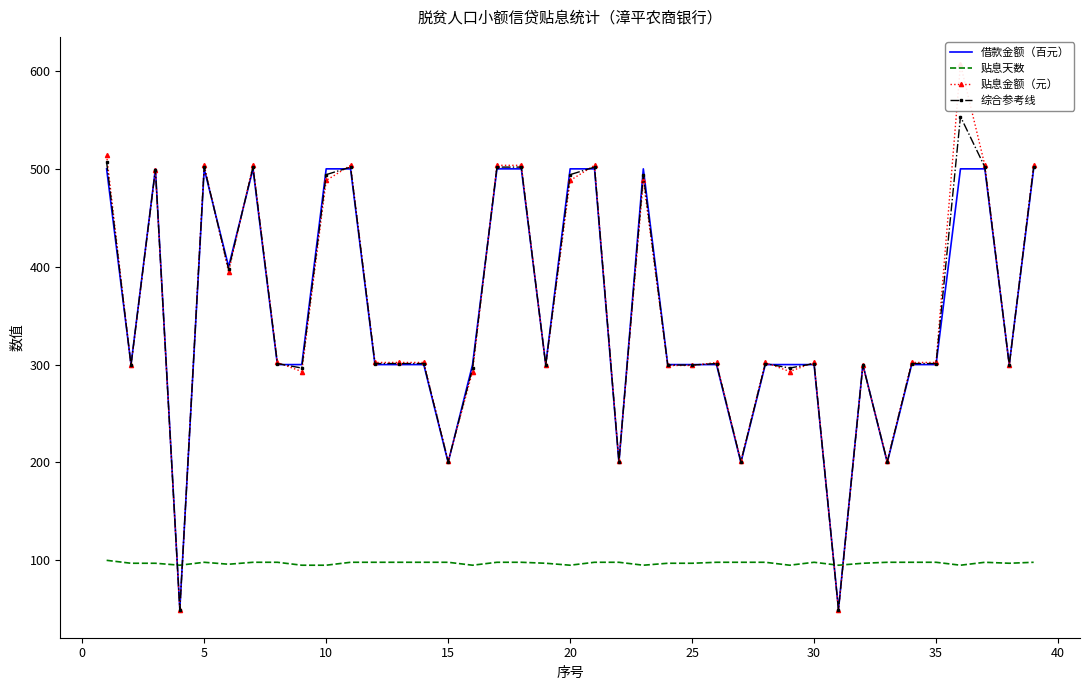

What is the minimum value for 综合参考线?

49.4